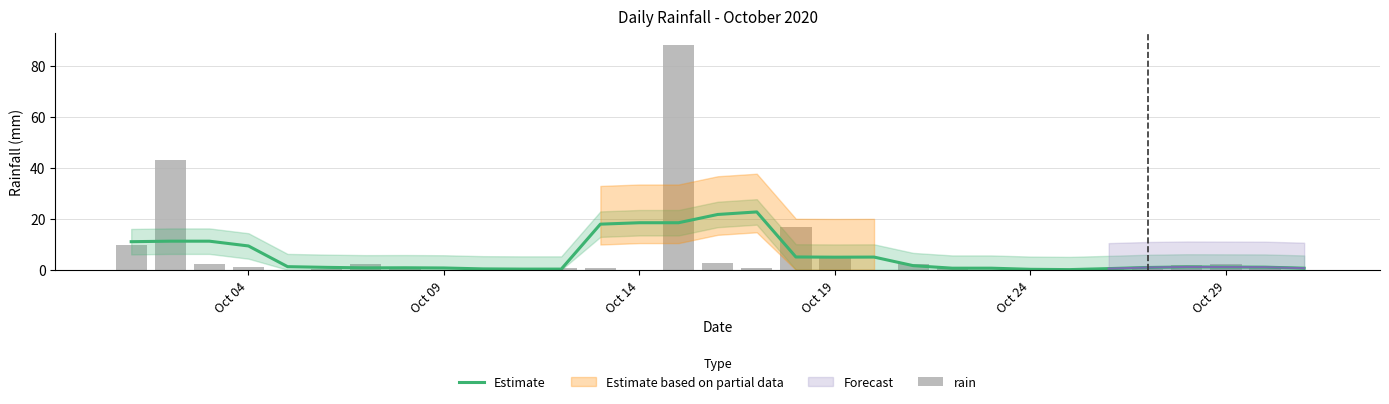

Reading right to left, what are all the values shown in this chart?

Estimate: 0.6	1.0	1.1	1.1	0.9	0.5	0.1	0.2	0.6	0.6	1.6	5.0	5.0	5.0	22.7	21.7	18.5	18.5	17.9	0.3	0.3	0.4	0.7	0.8	0.8	1.0	1.2	9.4	11.2	11.2	11.0
rain: 0.0	1.0	2.2	2.0	0.2	0.2	0.0	0.0	0.0	0.8	2.4	0.0	5.0	16.8	0.6	2.8	88.4	0.0	0.6	0.6	0.0	0.2	0.0	1.0	2.4	0.4	0.0	1.0	2.4	43.0	9.8